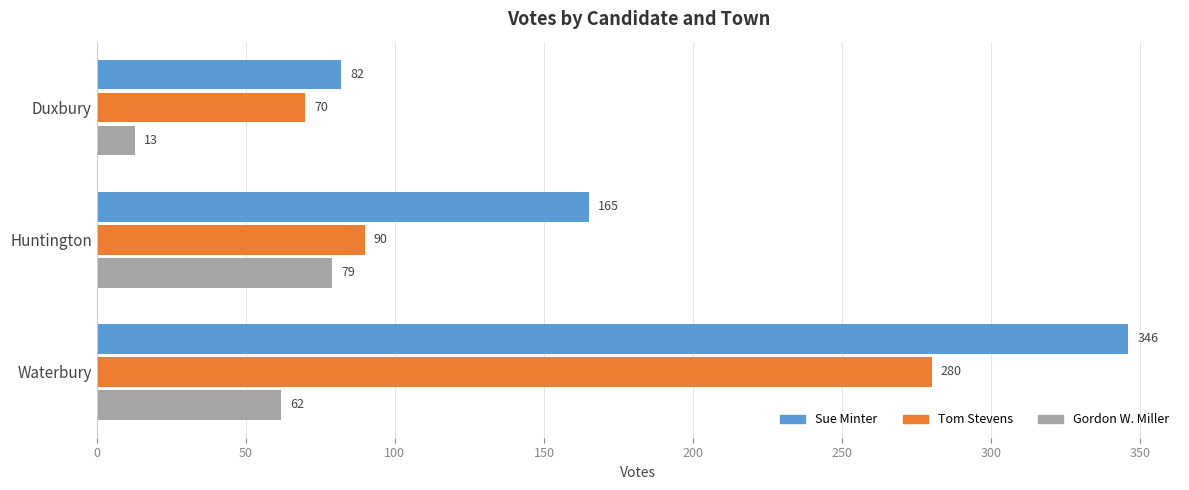

Which category has the highest value in the Sue Minter series?

Waterbury